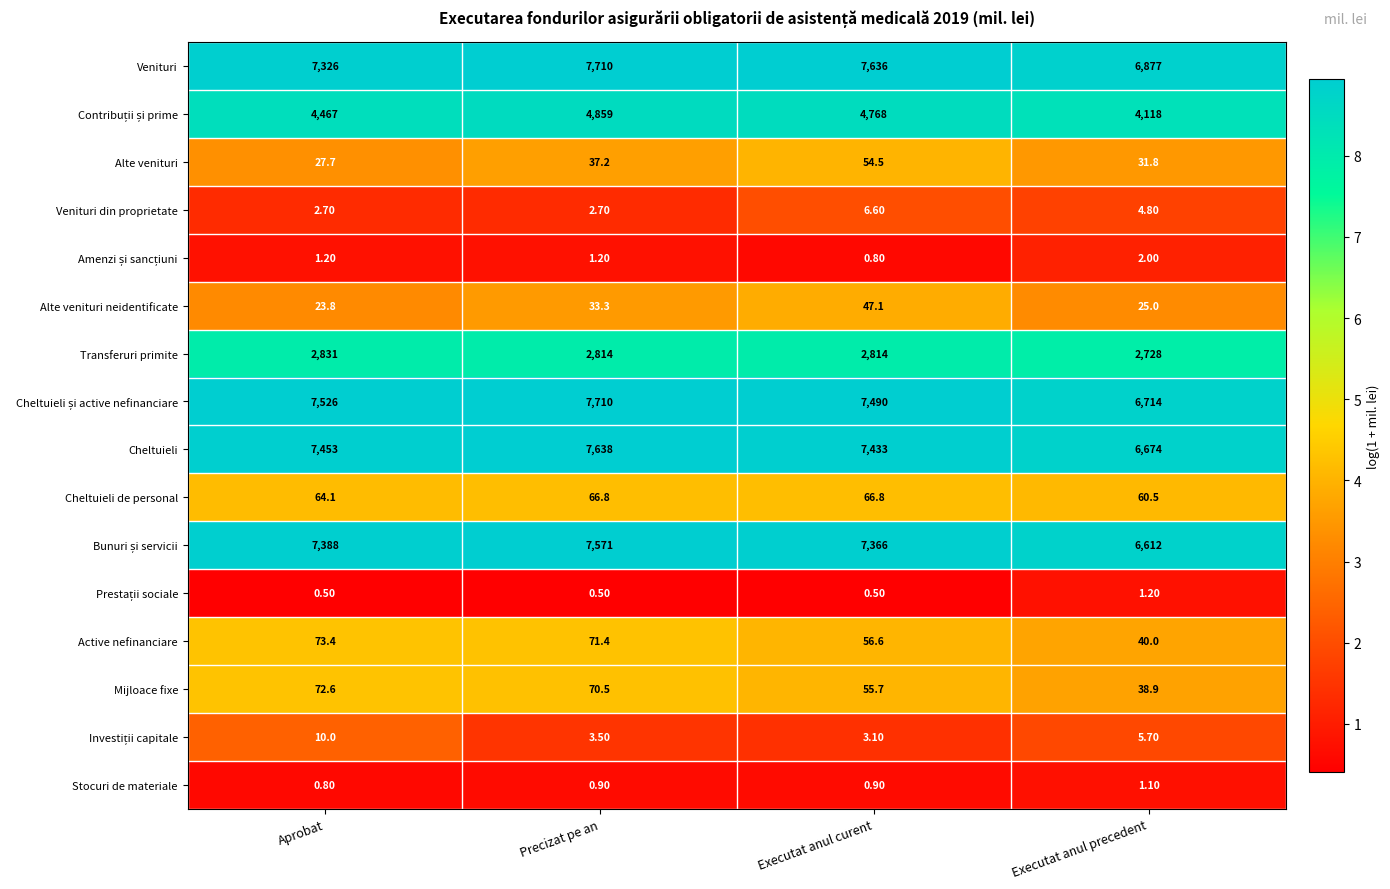

What is the spread (max minus min) of values at Executat anul precedent?

6875.9